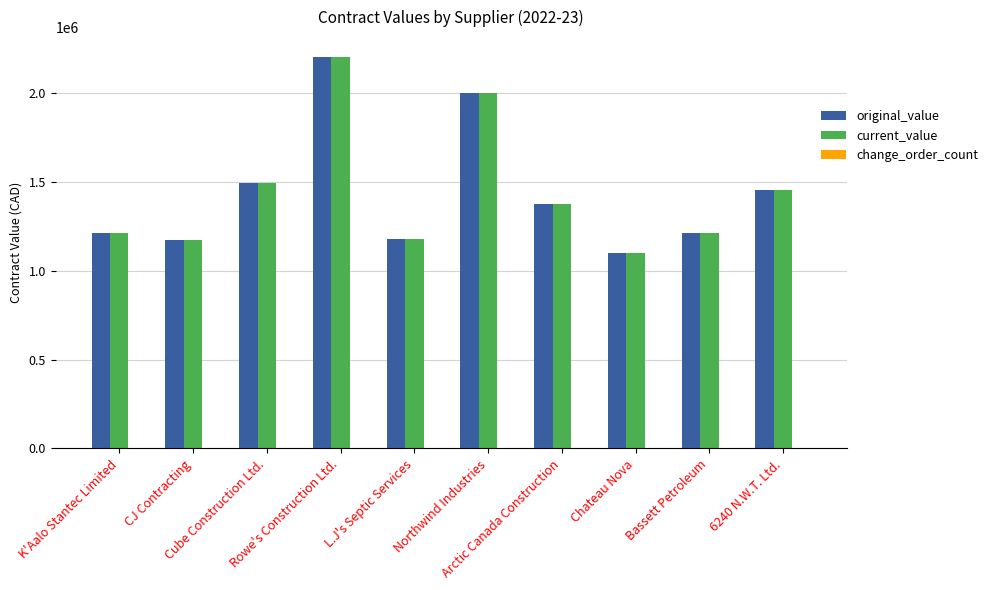

Is it true that original_value equals 3040315.6 at Rowe's Construction Ltd.?

False